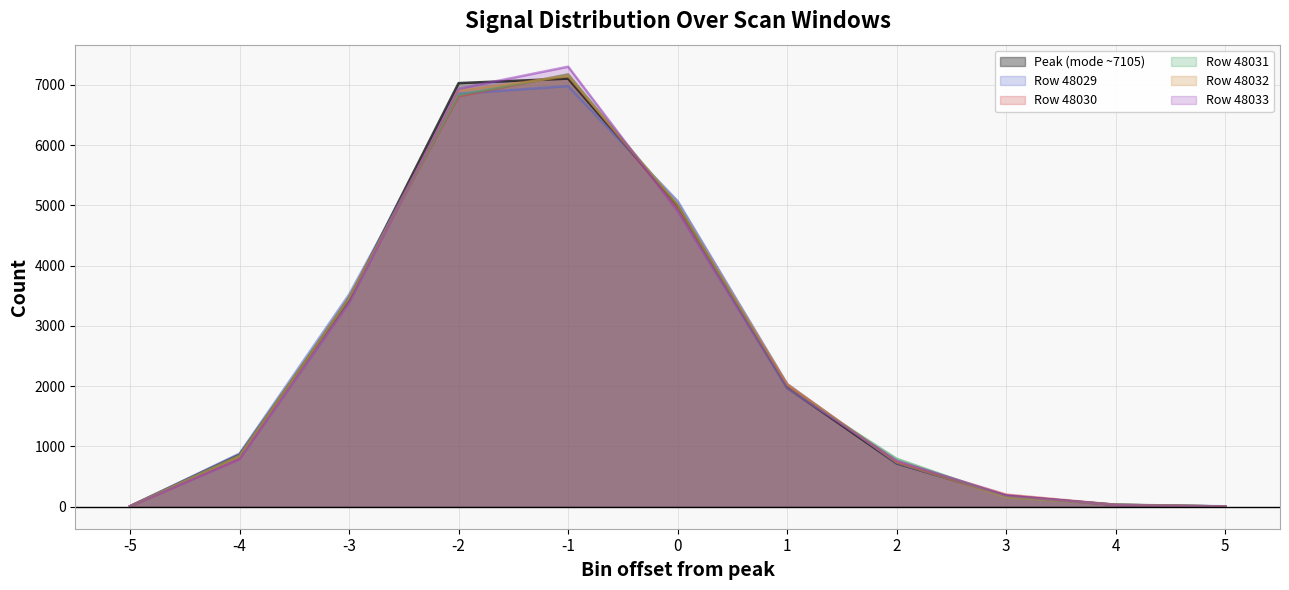

Between which two adjacent categories do Row 48029 and Row 48031 first intersect?

-2 and -1